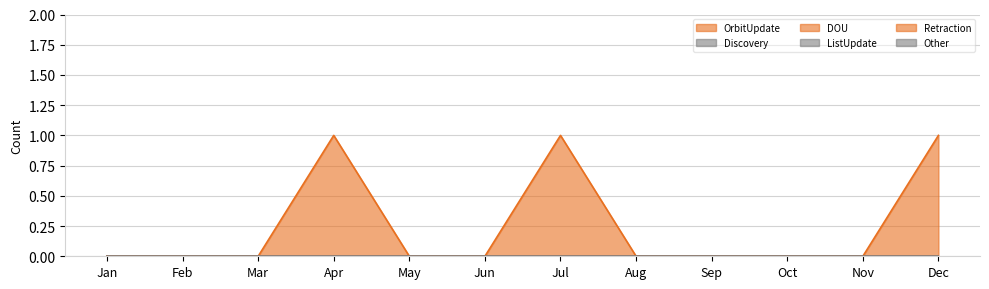

How many lines are shown in the chart?

6